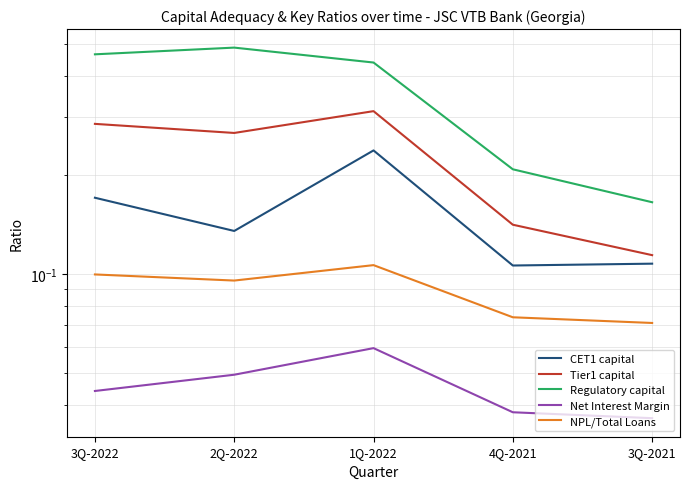

Which series has the largest range (max minus min)?

Regulatory capital